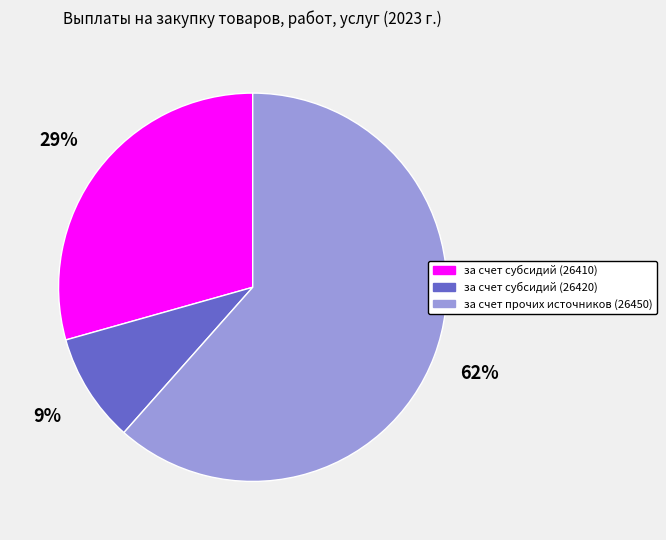

To the nearest percent, what is the average slice percentage?

33%